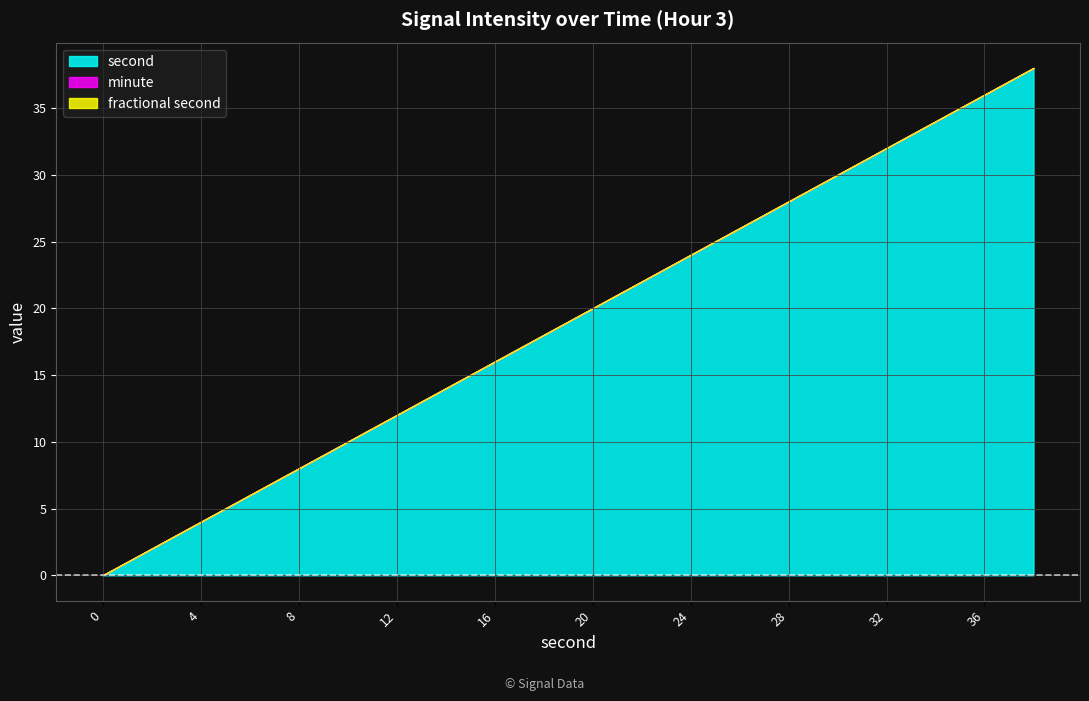

At 8, list the series in order from smallest to largest.

minute, fractional second, second